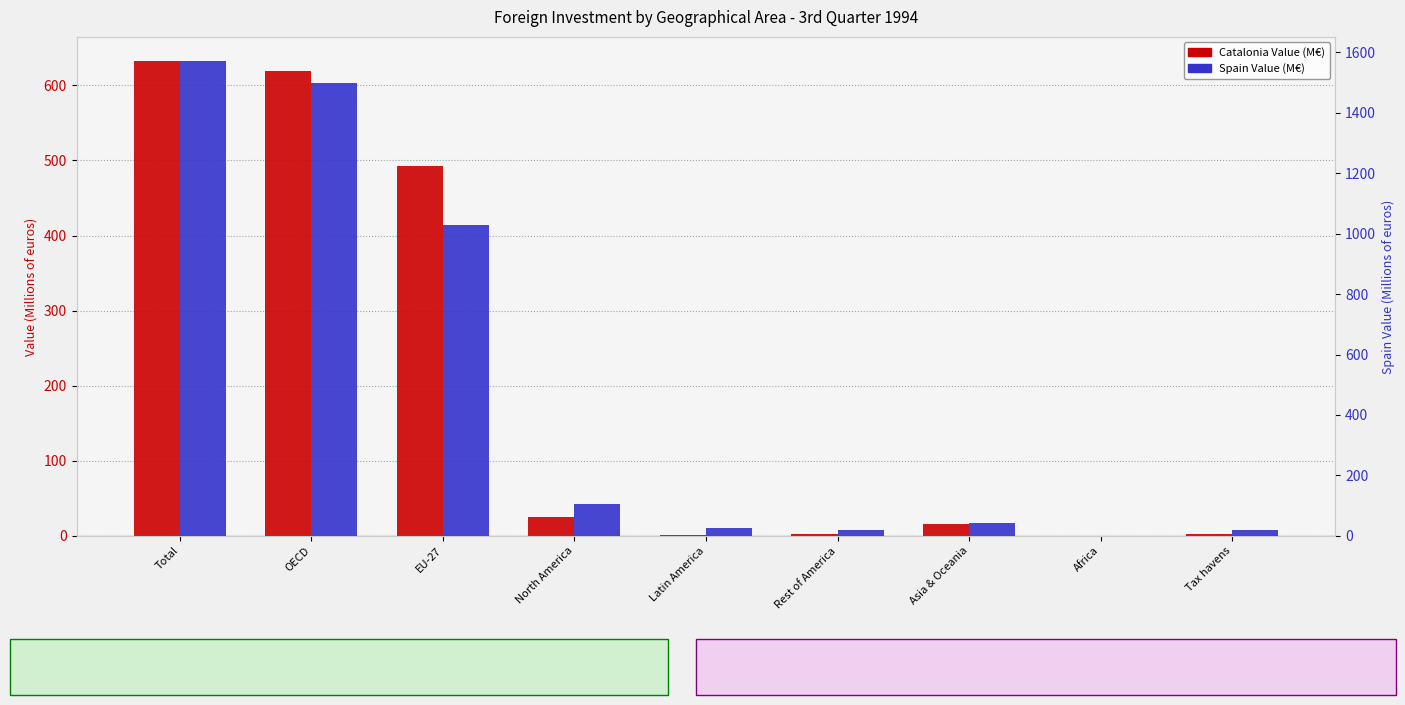

Reading left to right, extract all data points from this chart.

Catalonia Value: 632.9	619.0	493.1	24.6	0.7	2.5	15.5	0.0	2.0
Spain Value: 1572.0	1497.7	1028.4	107.1	27.4	20.7	42.6	0.1	18.6